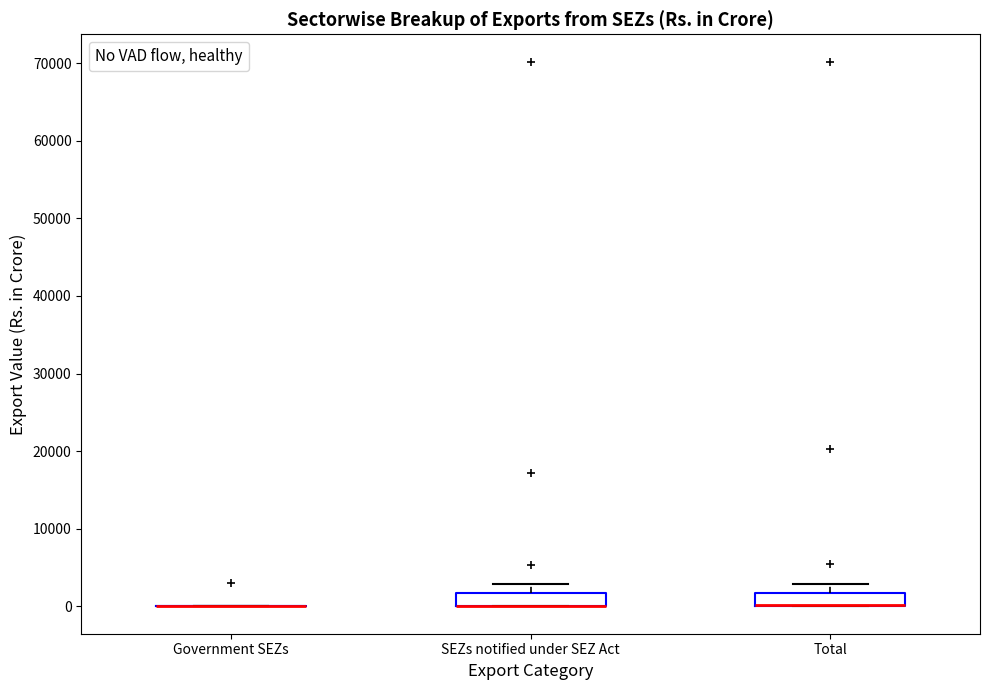

Reading left to right, read every box against the y-axis: the position of its median line, the range the box covers, and the ends of its whiskers. The values are not printed on the chart, so give them approximately, as read against the axis.

Government SEZs: box collapsed to a line at 0, whiskers 0 to 0
SEZs notified under SEZ Act: median 0 (drawn on the box's lower edge), box 0 to 2000, whiskers 0 to 3000
Total: median 0 (drawn on the box's lower edge), box 0 to 2000, whiskers 0 to 3000